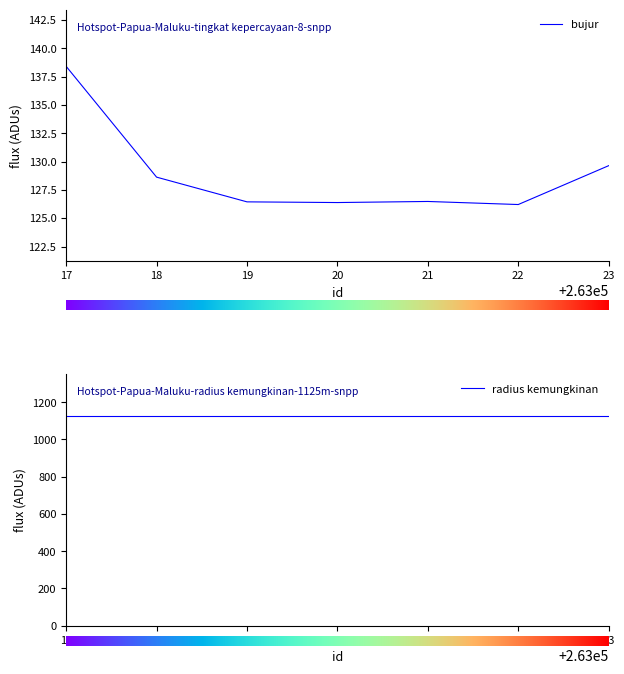

The value of bujur at 22 is 126.2. True or false?

True